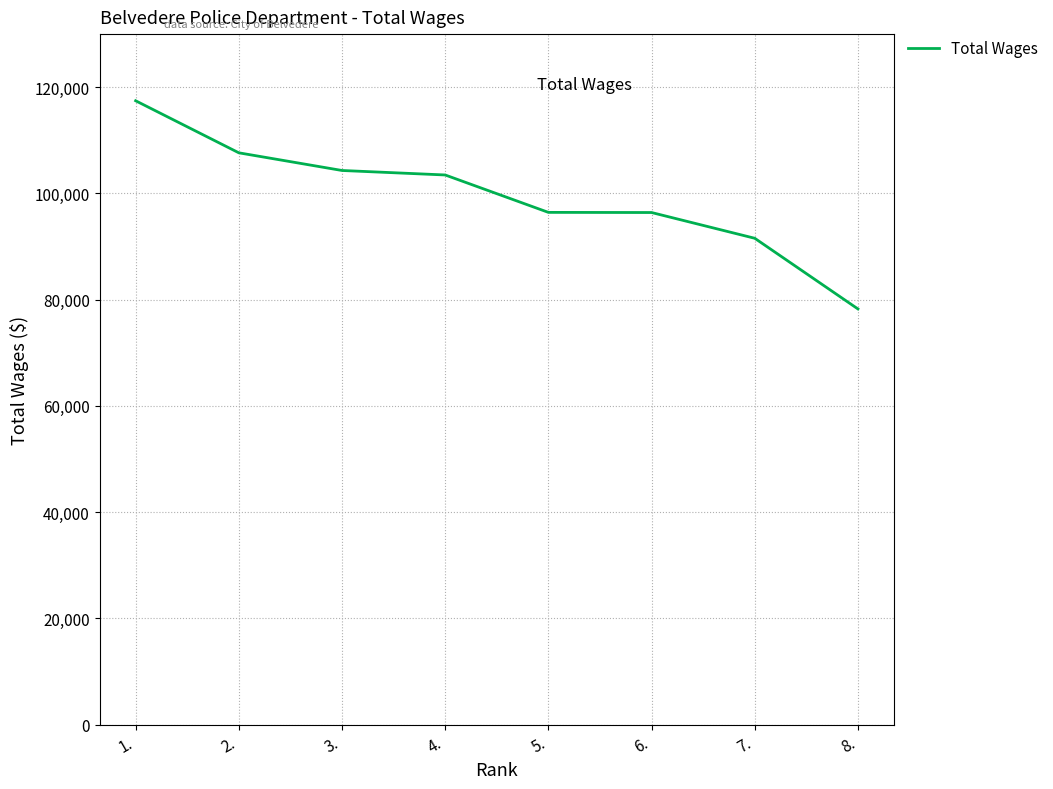

What is the smallest value displayed?

78254